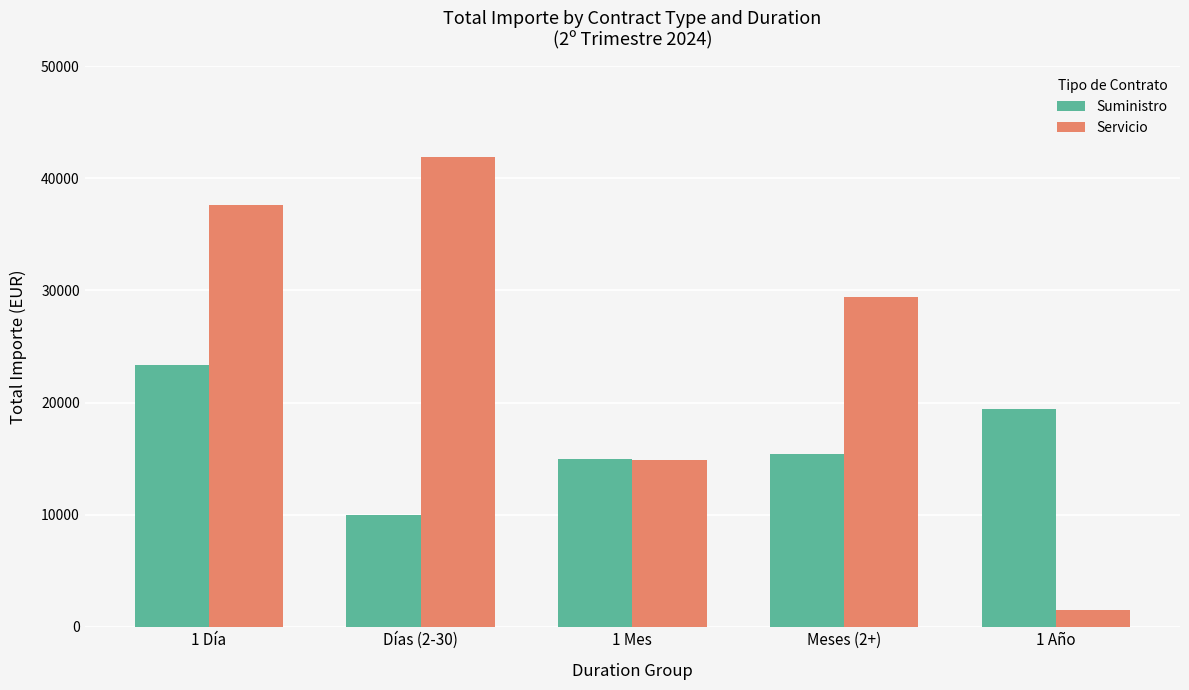

What is the label of the 5th bar from the right?

1 Día